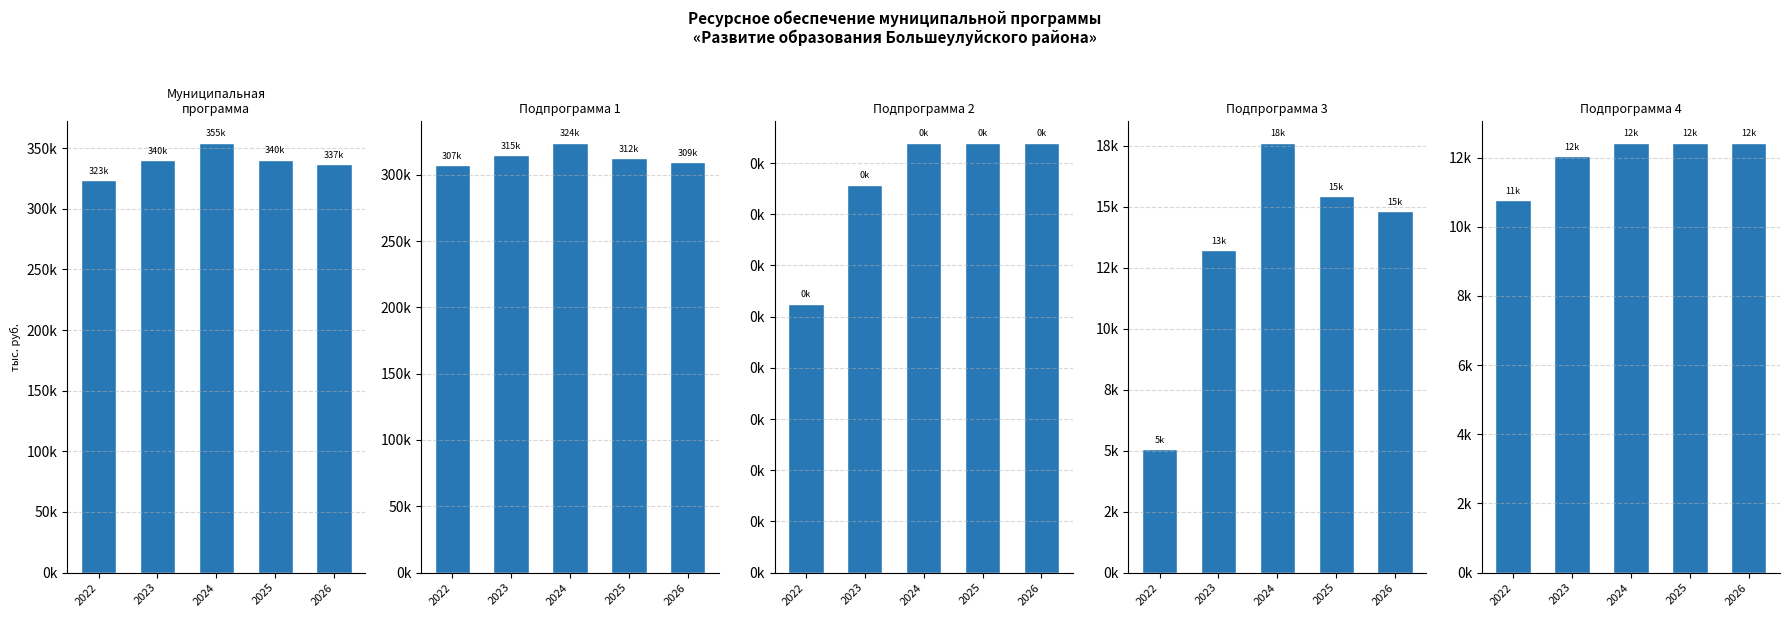

Which has a higher value, 2026 or 2022?

2026